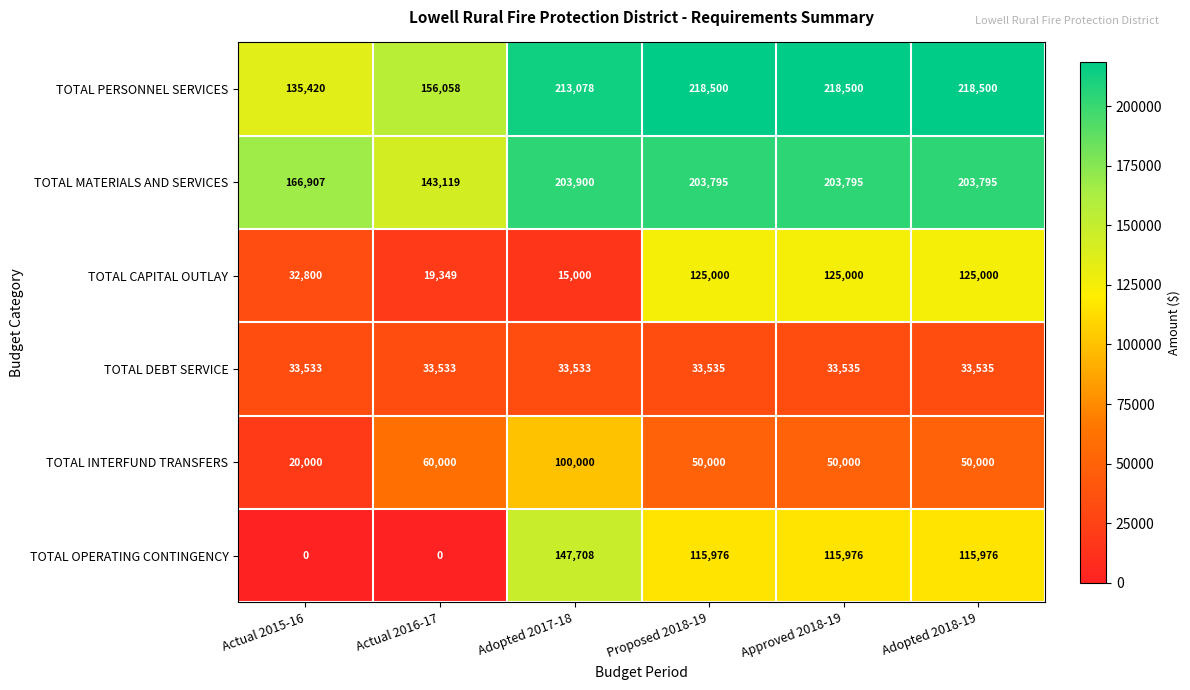

Which category has the highest value in the TOTAL OPERATING CONTINGENCY series?

Adopted 2017-18